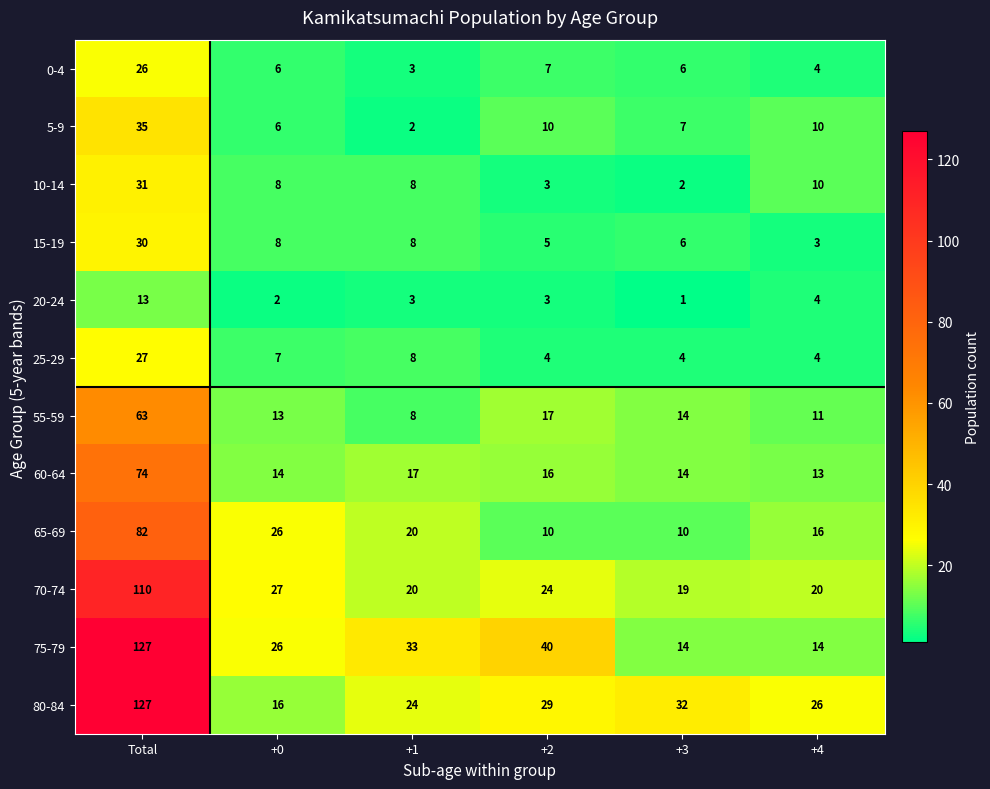

How many distinct data groups are displayed?

12